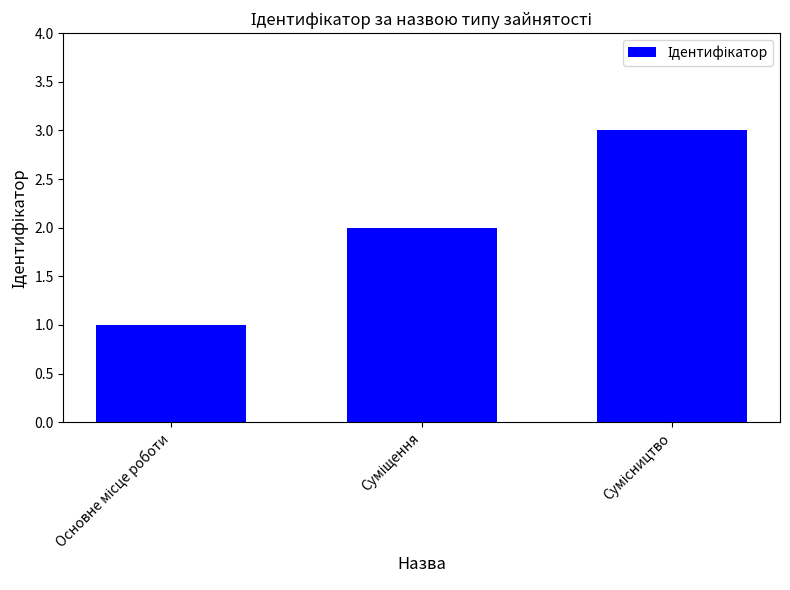

What is the greatest value displayed?

3